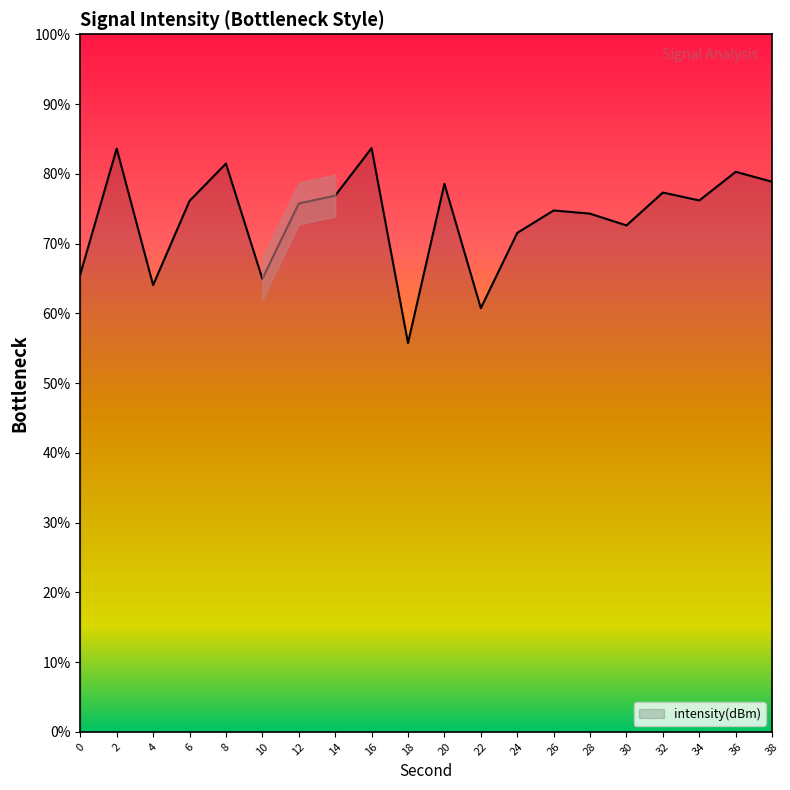

Which category has the lowest value across all series?

18